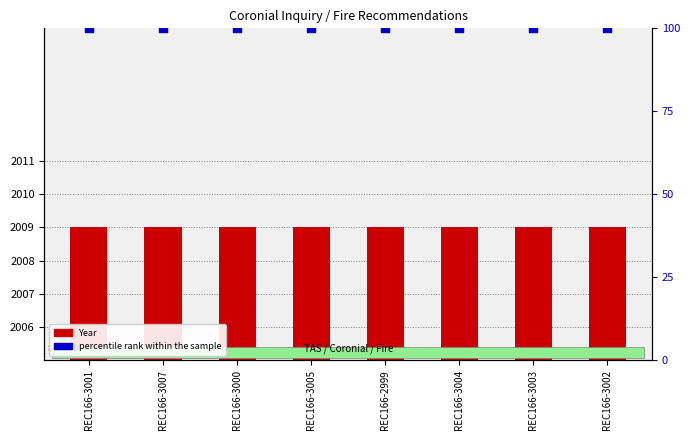

What are all the series names shown in the legend?

Year, percentile rank within the sample